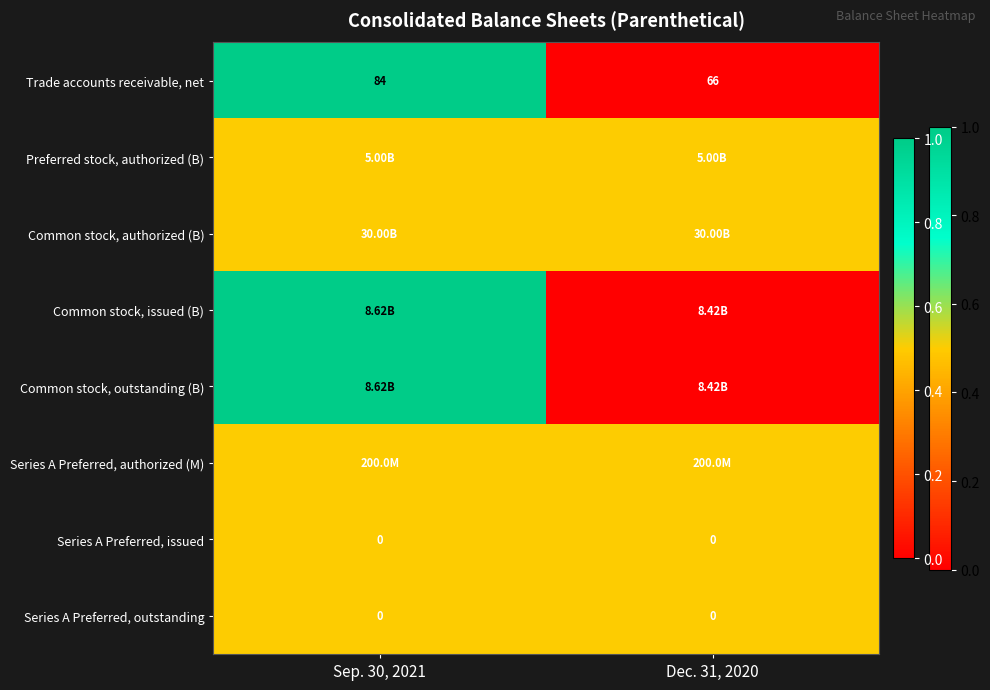

How many series are shown in this chart?

8